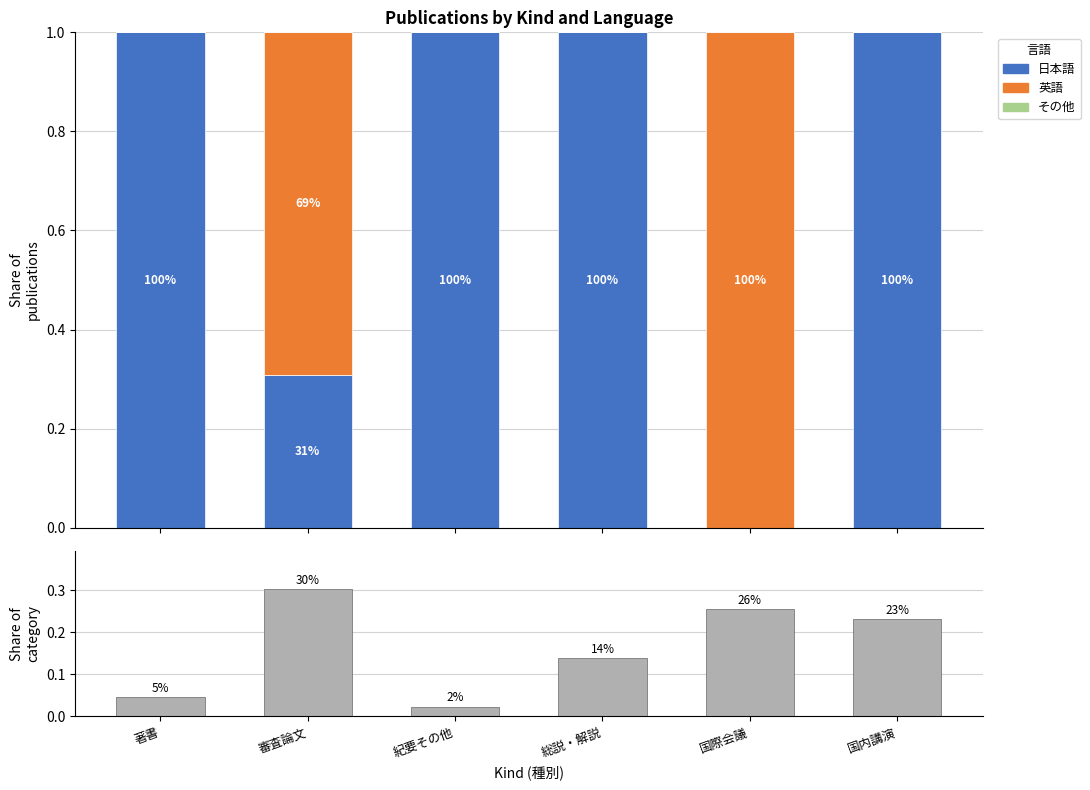

What is the value of the Share of category bar at the 2nd from the left?

0.3